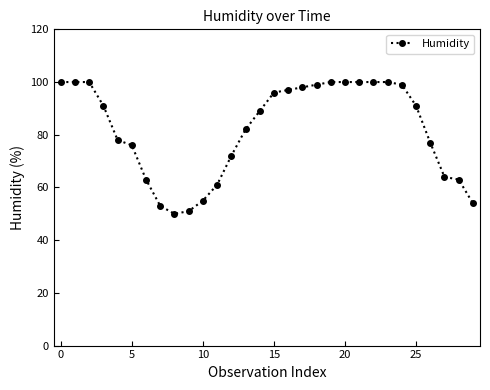

What is the value of the 28th point from the left?

64